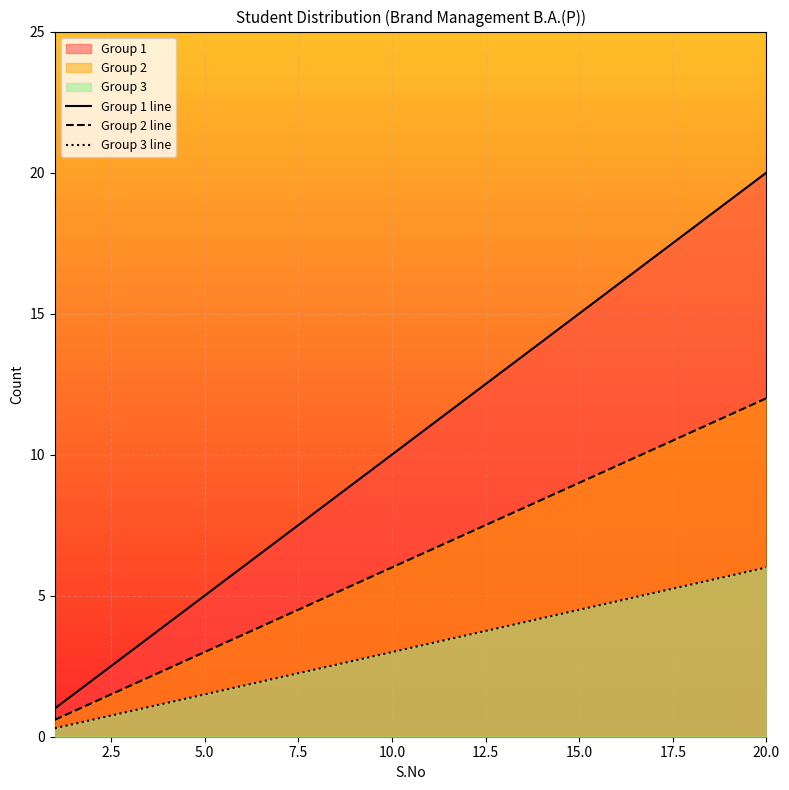

What is the lowest value of the Group 1 line series?

1.0